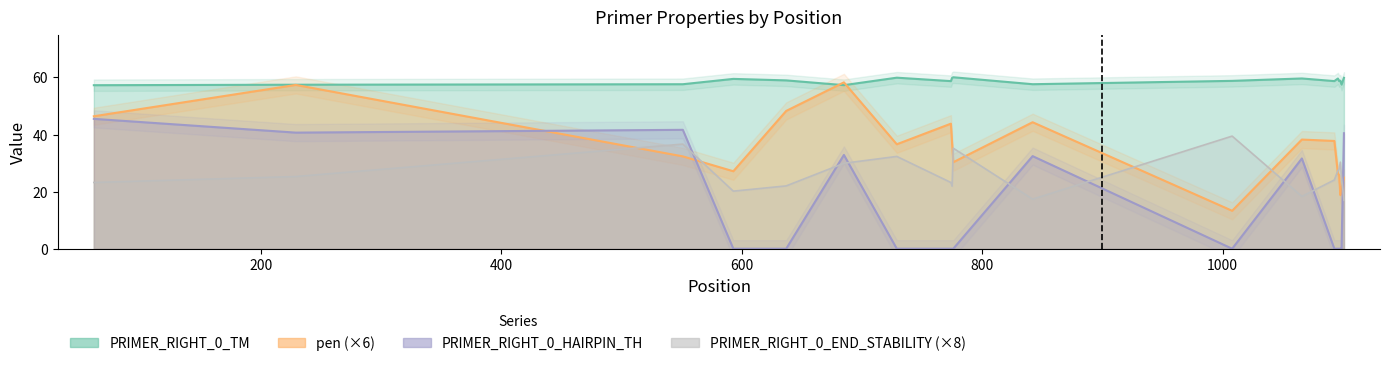

Where does the pen series first go above 36?

61